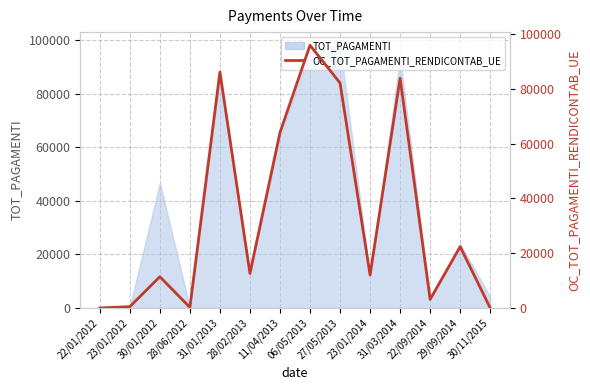

How many interior local valleys (lower than both neighbors) does the data have?

4